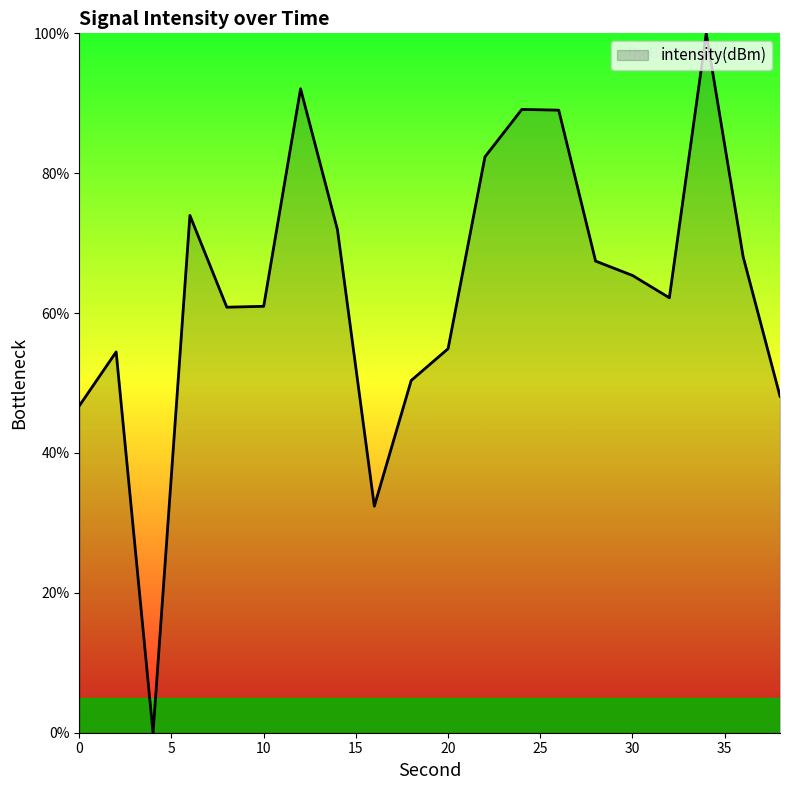

How many values are above zero?

19